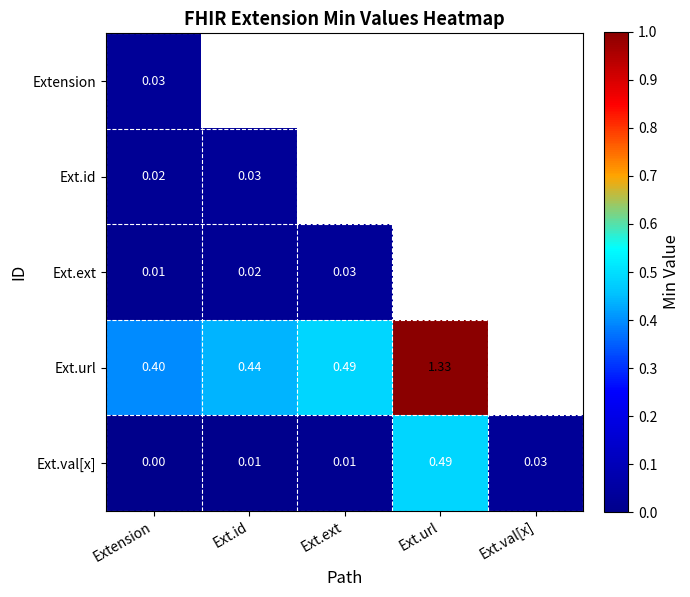

Which category has the lowest value in the Ext.val[x] series?

Extension